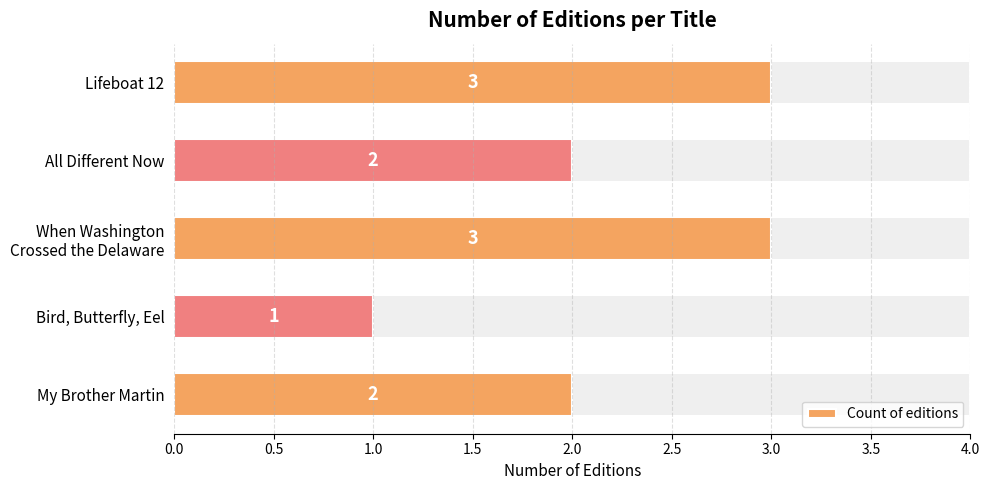

What is the maximum value shown in the chart?

3